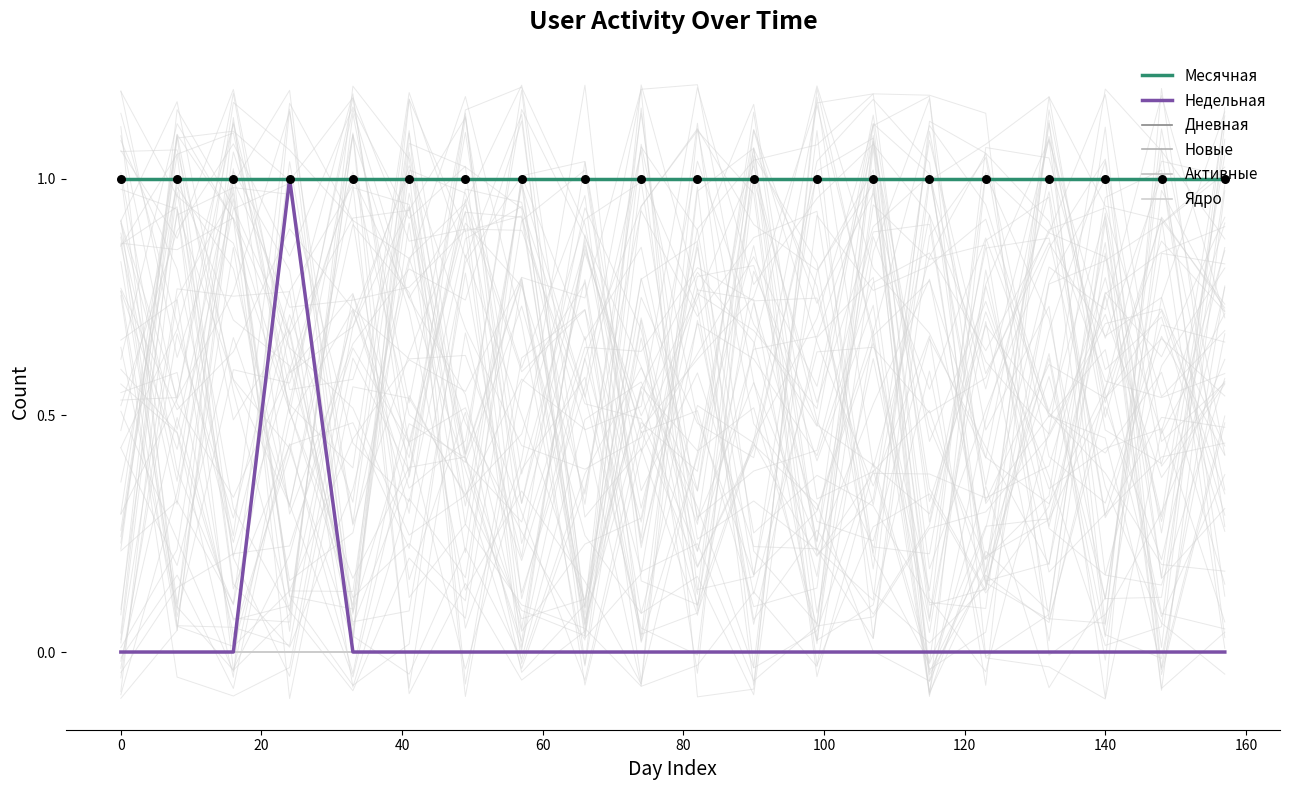

At how many categories does at least one series exceed 0?

20